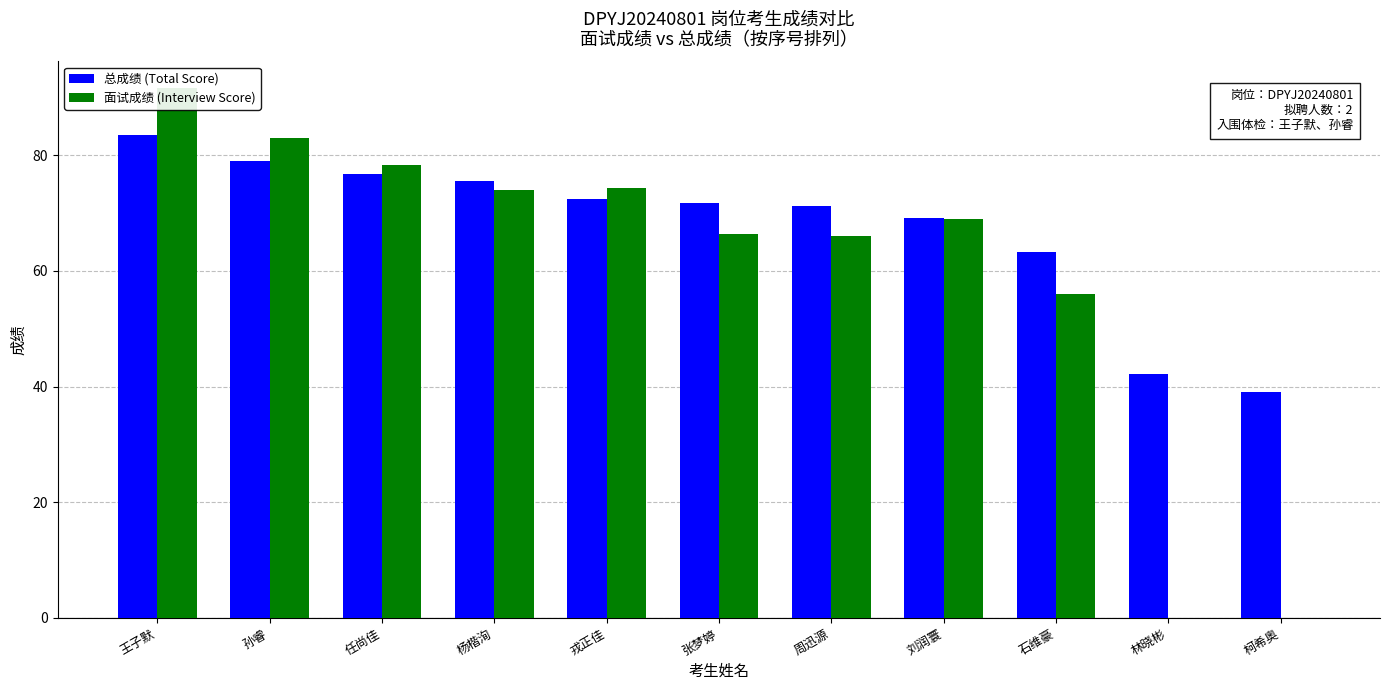

Reading left to right, list all the values displayed in this chart.

总成绩 (Total Score): 王子默=83.6	孙睿=79.0	任尚佳=76.8	杨楷洵=75.5	戎正佳=72.5	张梦婷=71.8	周迅源=71.2	刘润寰=69.2	石维豪=63.2	林晓彬=42.1	柯希奥=39.1
面试成绩 (Interview Score): 王子默=91.7	孙睿=83.0	任尚佳=78.3	杨楷洵=74.0	戎正佳=74.3	张梦婷=66.3	周迅源=66.0	刘润寰=69.0	石维豪=56.0	林晓彬=0.0	柯希奥=0.0